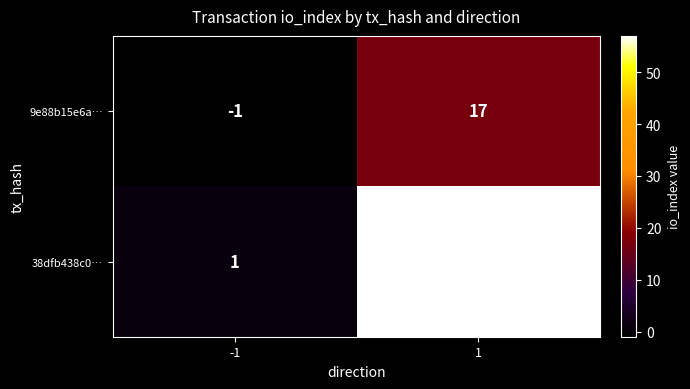

True or false: 38dfb438c0… has a value of 0 at -1.

False